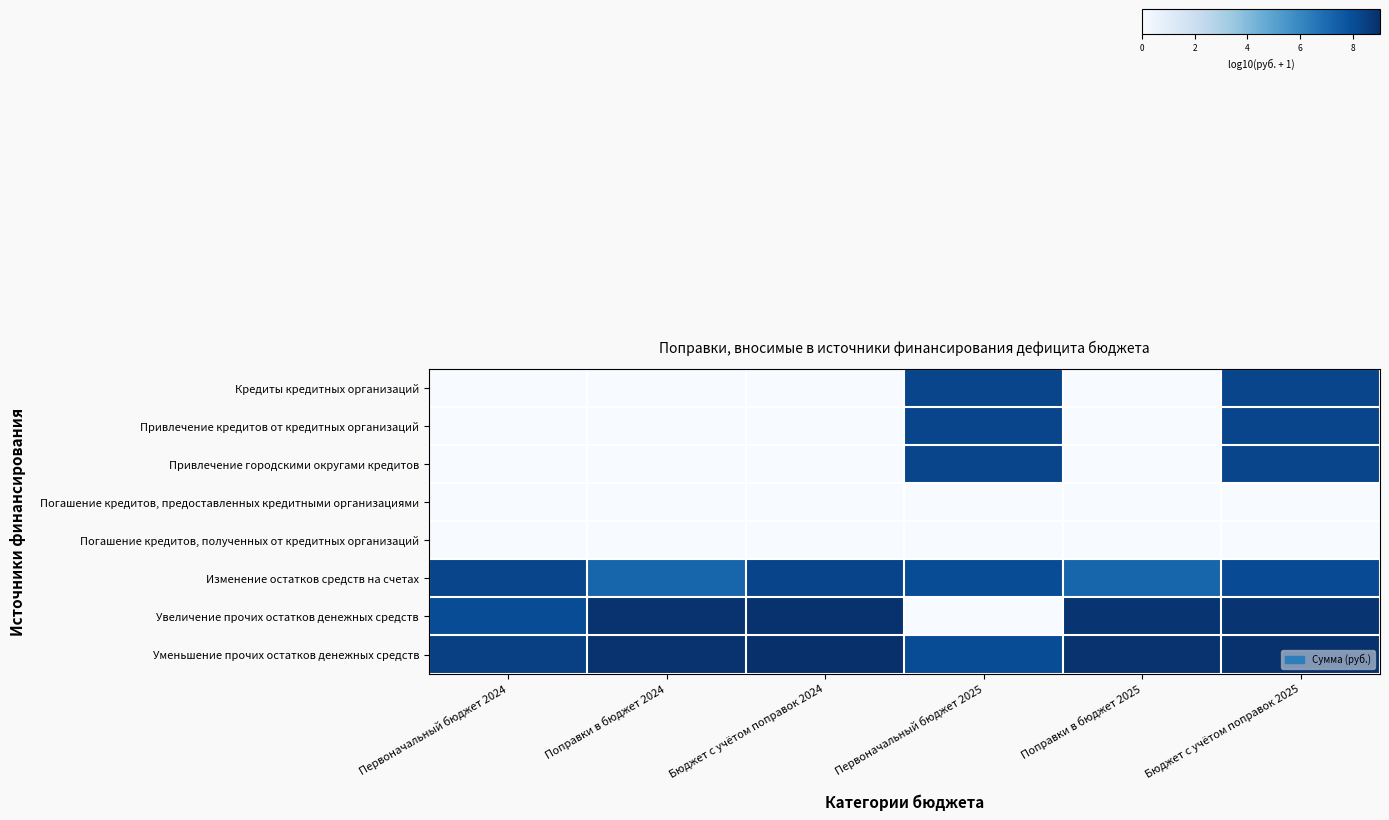

Which category has the highest value across all series?

Бюджет с учётом поправок 2024